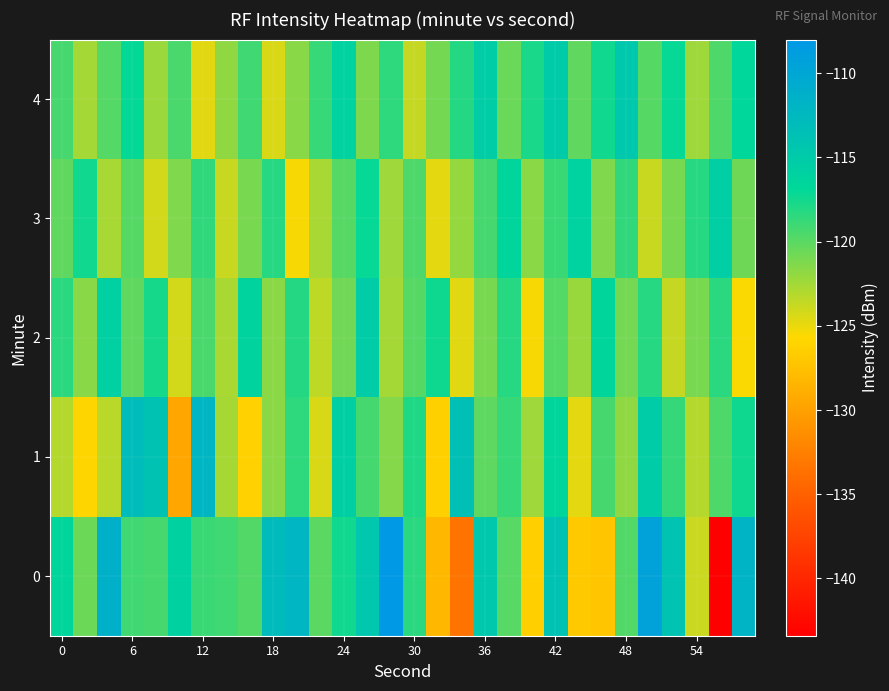

How many data points does each series have?

30